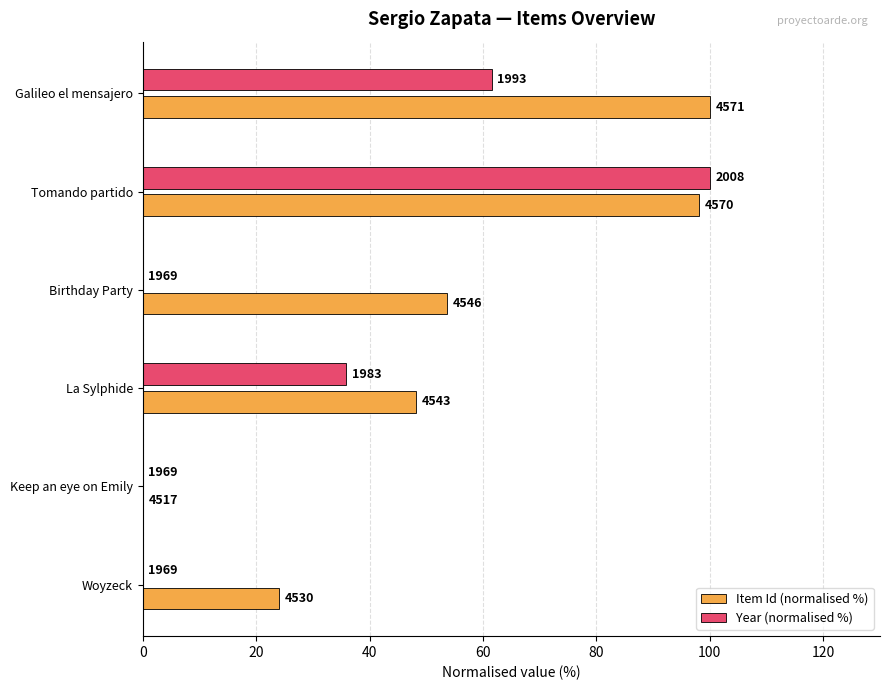

What are all the series names shown in the legend?

Item Id (normalised %), Year (normalised %)